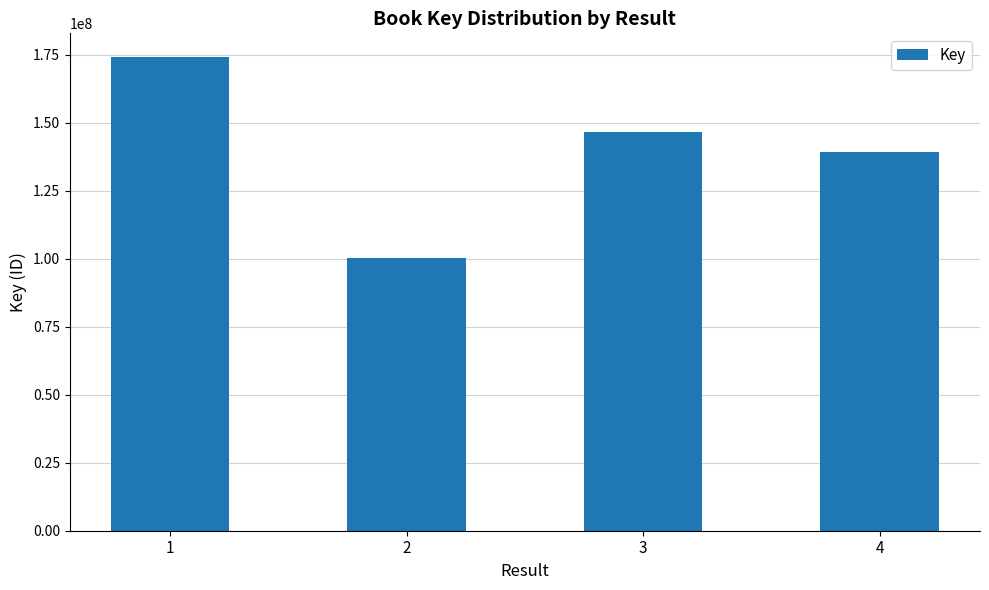

Count the number of categories in the chart.

4